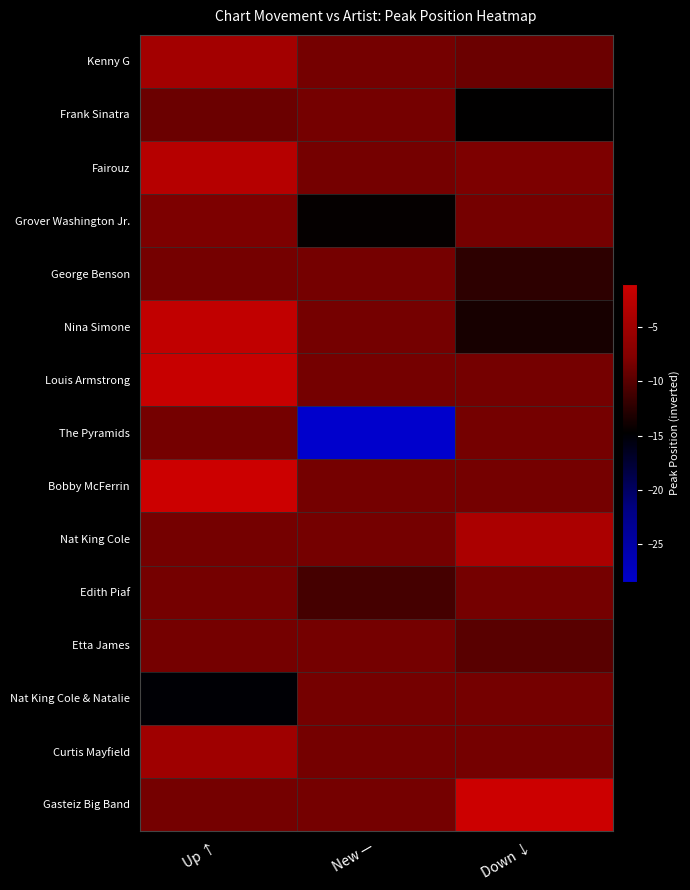

Rank the series at Up ↑ from lowest to highest value.

Nat King Cole & Natalie, Frank Sinatra, George Benson, The Pyramids, Nat King Cole, Edith Piaf, Etta James, Gasteiz Big Band, Grover Washington Jr., Curtis Mayfield, Kenny G, Fairouz, Nina Simone, Louis Armstrong, Bobby McFerrin